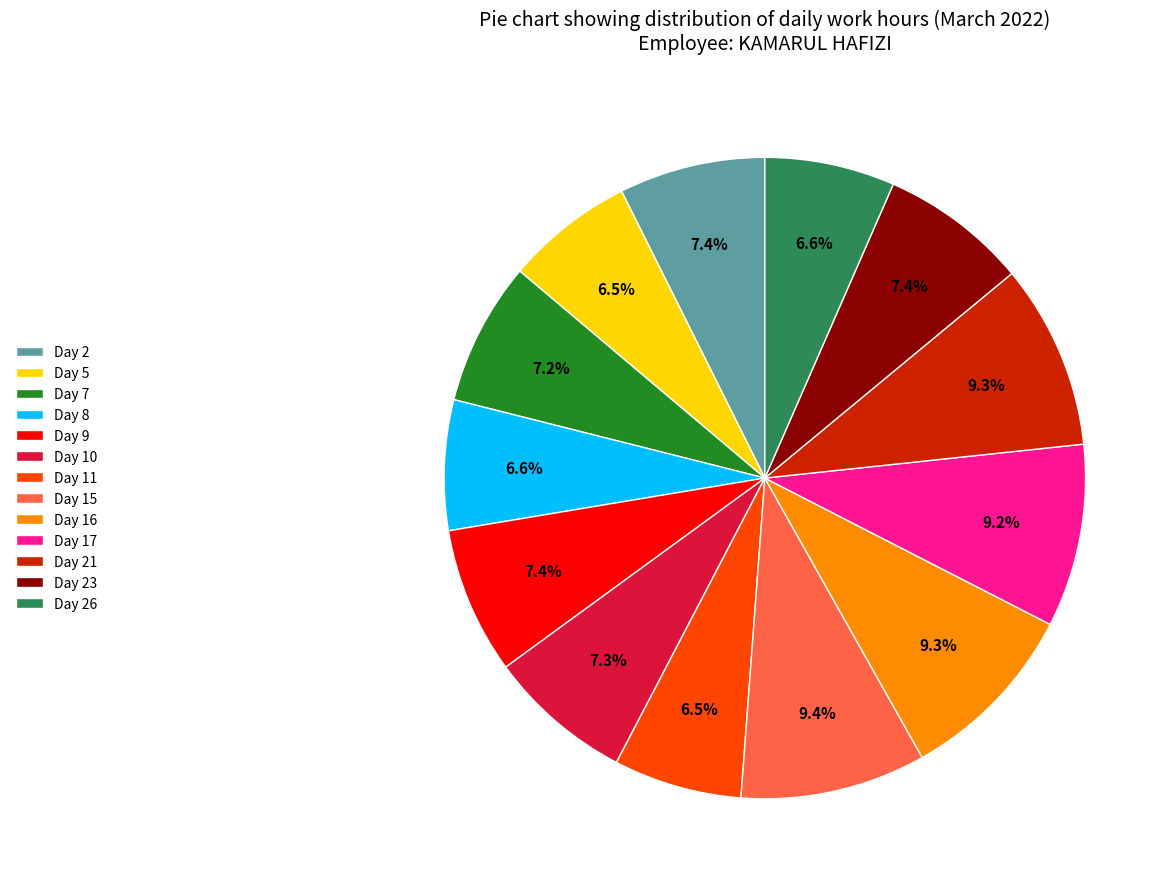

Is there a majority slice in this chart?

No